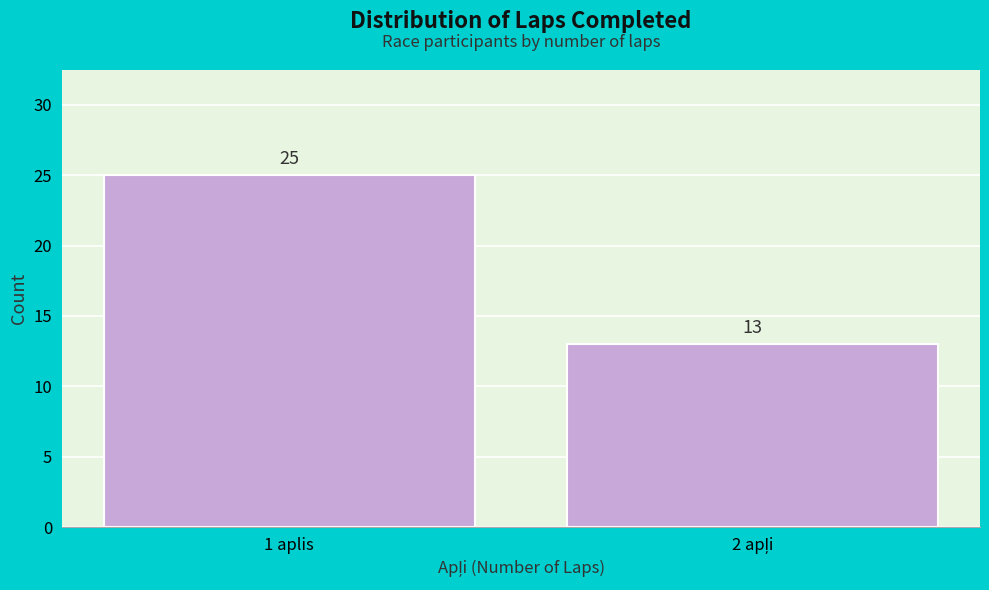

Reading right to left, extract all data points from this chart.

13	25